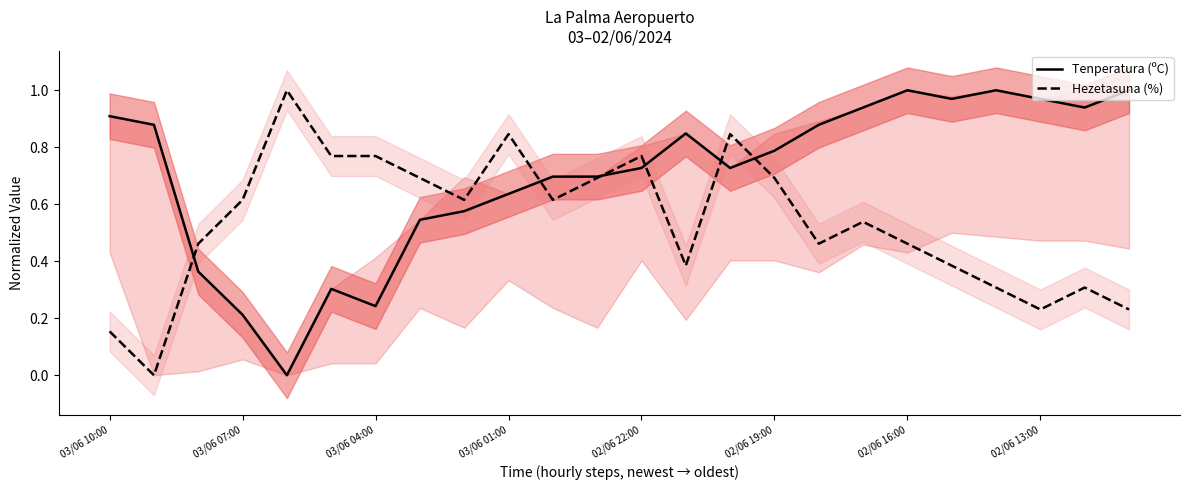

Reading left to right, list all the values displayed in this chart.

Tenperatura (ºC): 0.9	0.9	0.4	0.2	0.0	0.3	0.2	0.5	0.6	0.6	0.7	0.7	0.7	0.8	0.7	0.8	0.9	0.9	1.0	1.0	1.0	1.0	0.9	1.0
Hezetasuna (%): 0.2	0.0	0.5	0.6	1.0	0.8	0.8	0.7	0.6	0.8	0.6	0.7	0.8	0.4	0.8	0.7	0.5	0.5	0.5	0.4	0.3	0.2	0.3	0.2